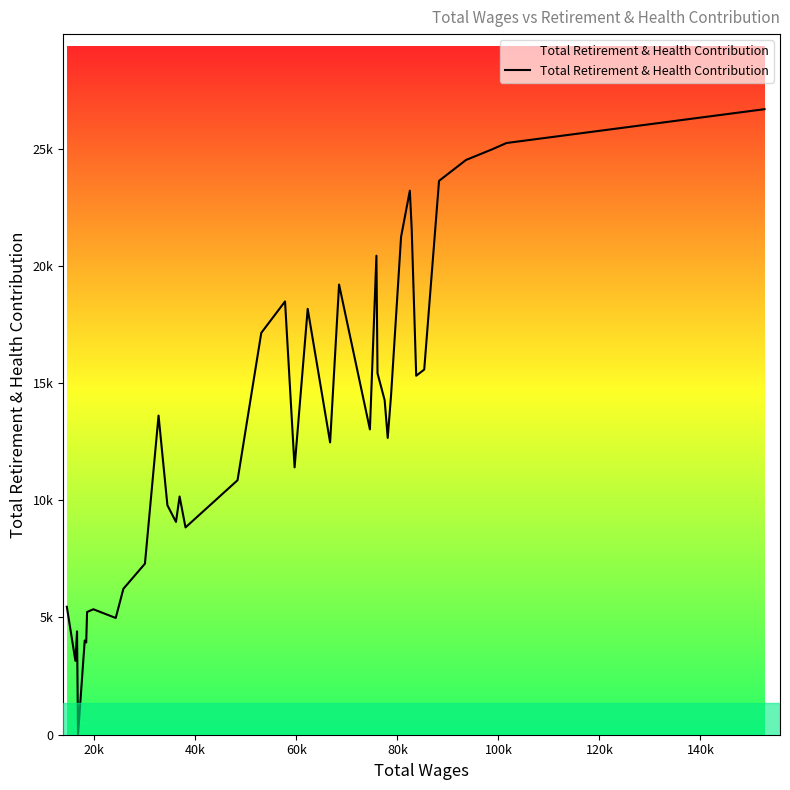

Is this an area chart (filled region under the line)?

Yes